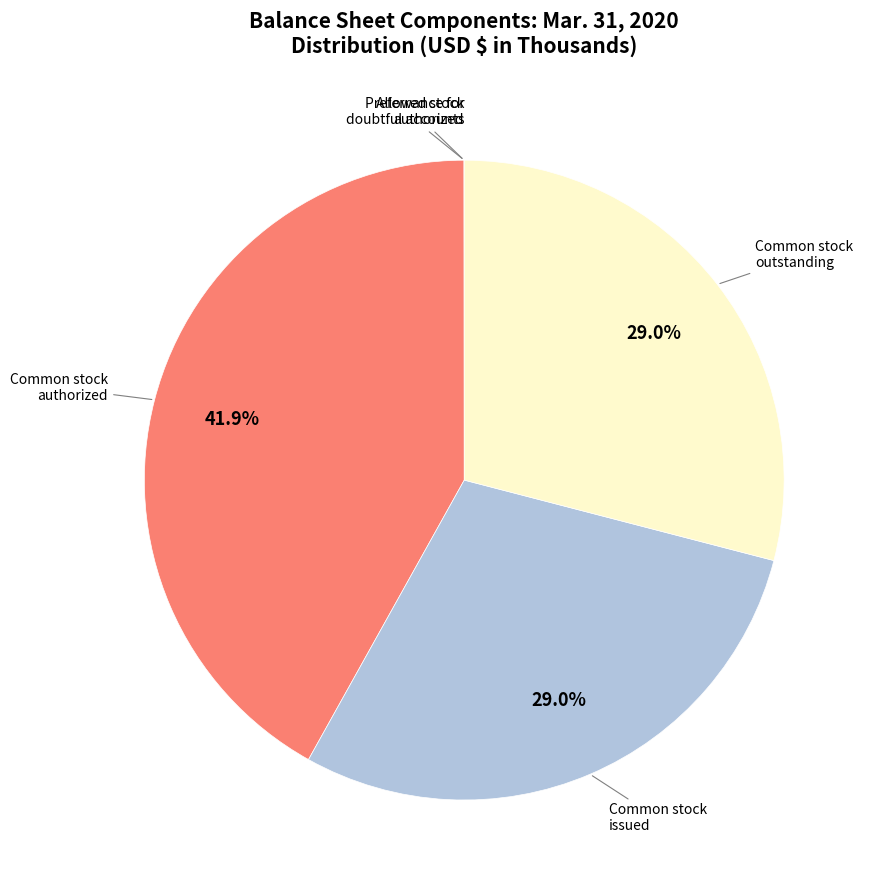

Does any single category account for the majority?

No